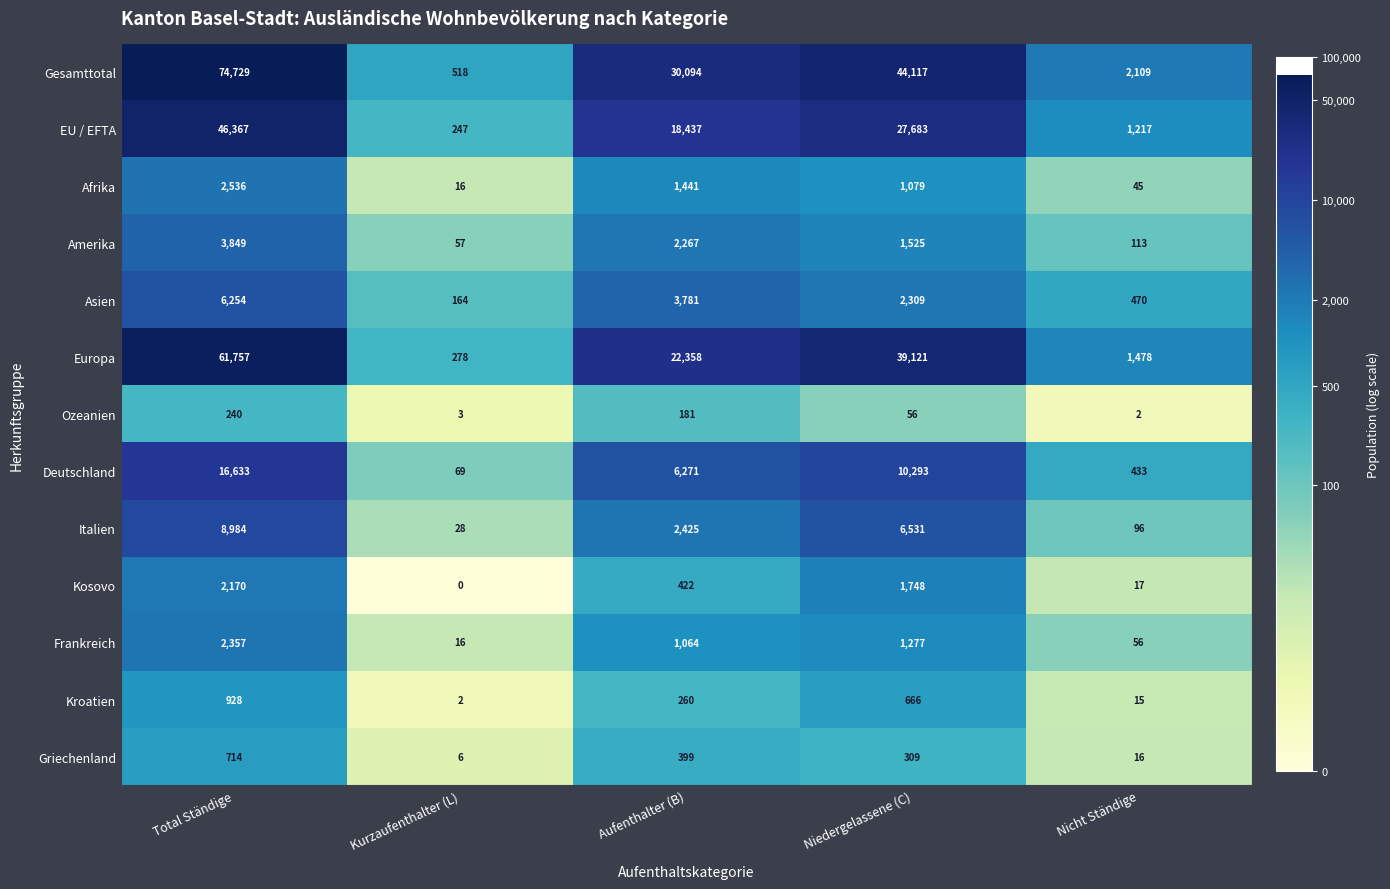

The Frankreich series shows 96 at Nicht Ständige. True or false?

False